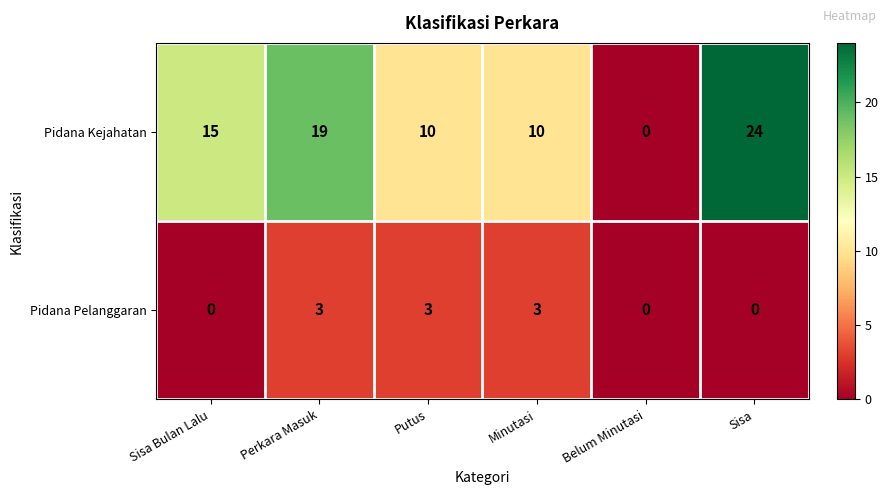

True or false: Pidana Kejahatan has a value of 13 at Minutasi.

False